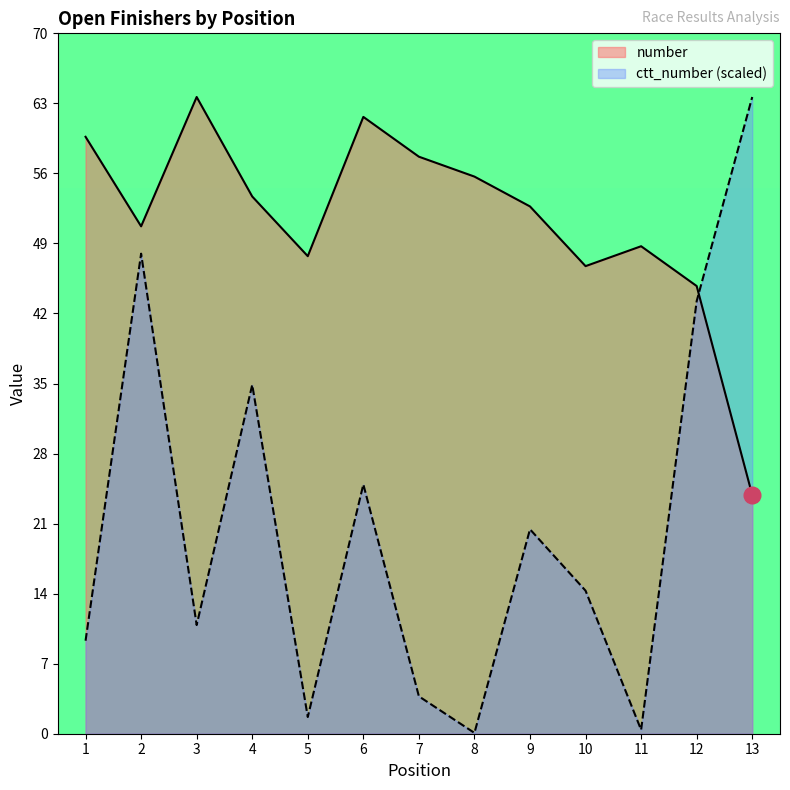

How many categories are shown in the chart?

13